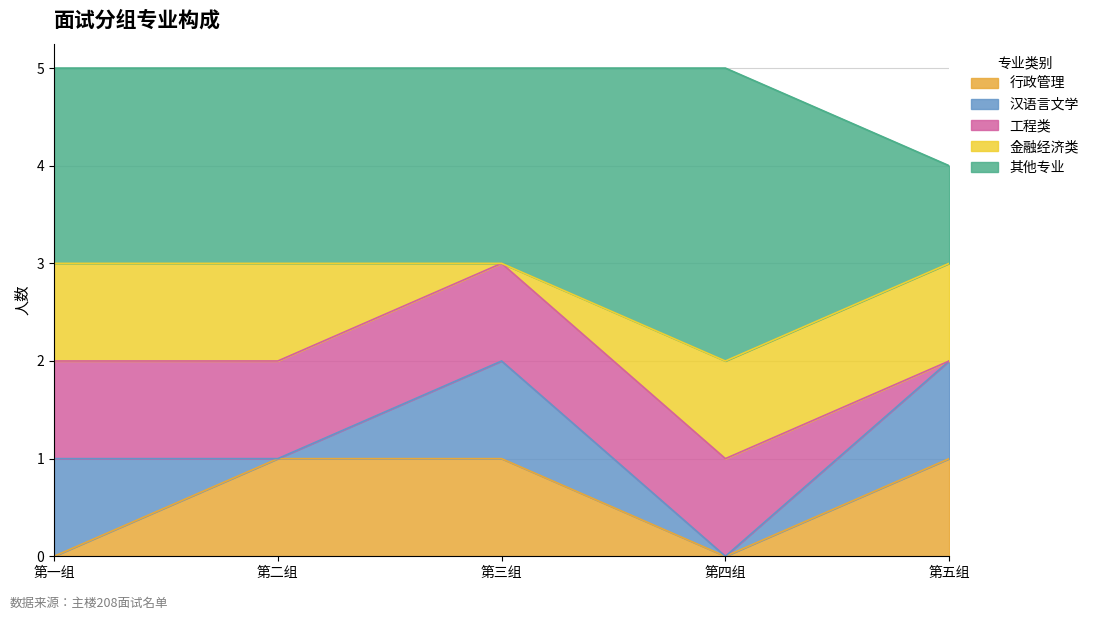

What is the label of the 5th point from the left?

第五组